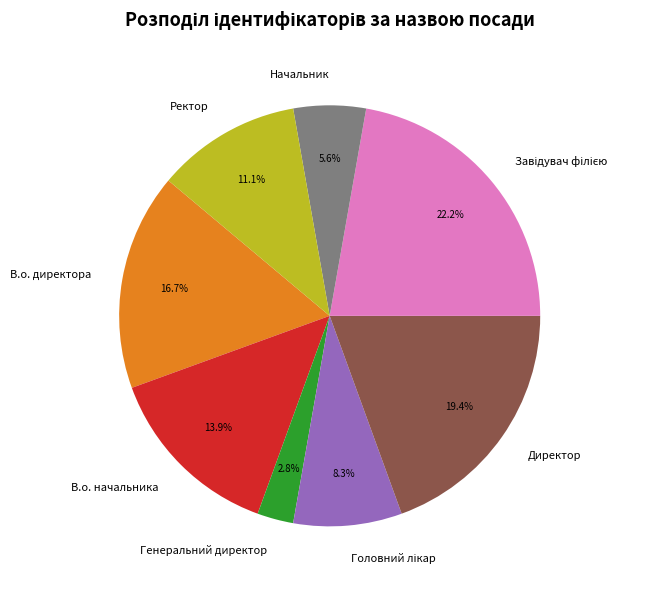

How many slices are in this pie chart?

8